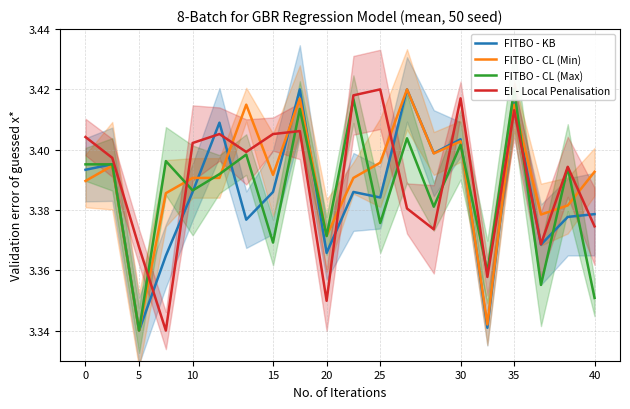

What is the maximum value shown in the chart?

3.4